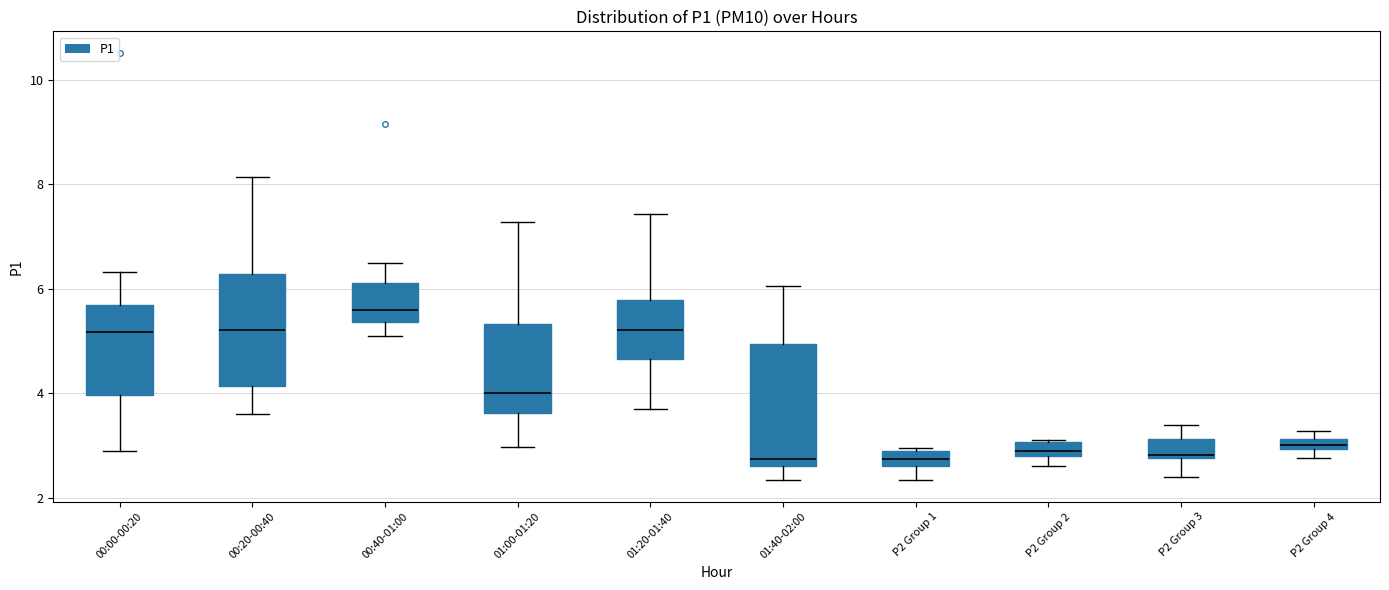

Where is the lower edge of the box for P2 Group 2 on the y-axis? The values are not printed on the chart, so give them approximately, as read against the axis.

2.8